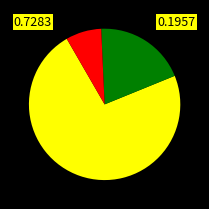

Does any single category account for the majority?

Yes